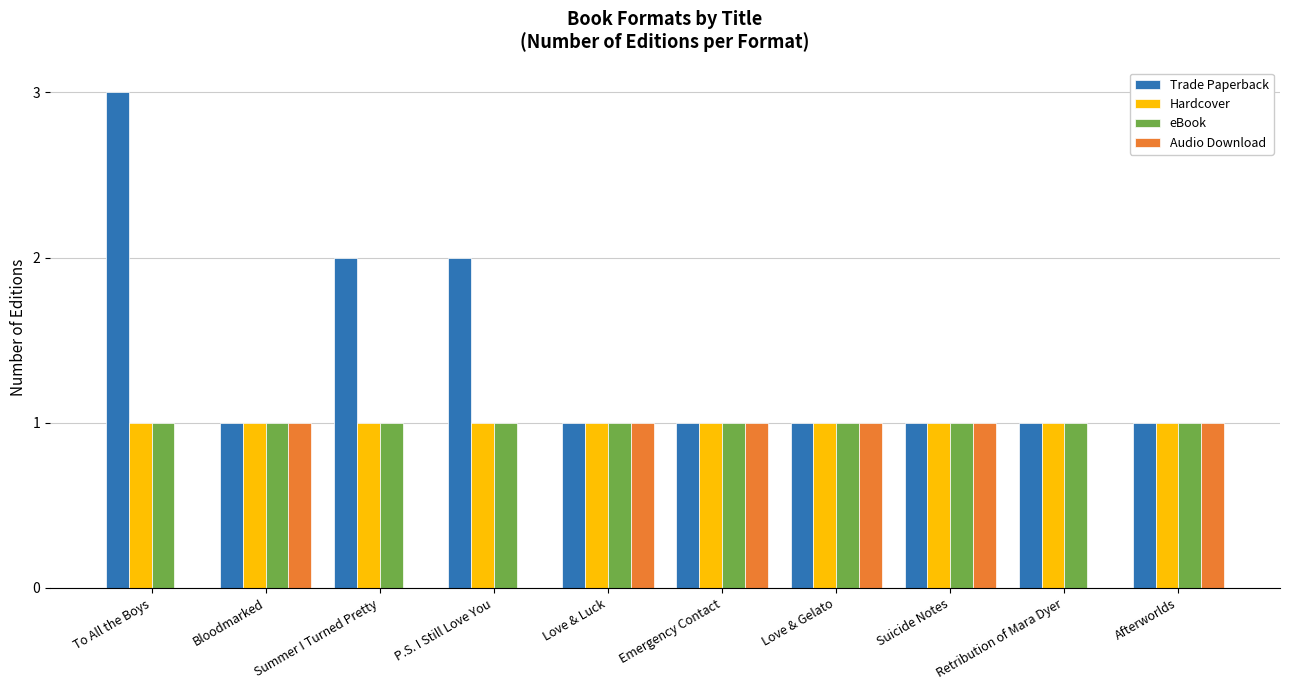

Reading right to left, transcribe all the data shown in this chart.

Trade Paperback: 1	1	1	1	1	1	2	2	1	3
Hardcover: 1	1	1	1	1	1	1	1	1	1
eBook: 1	1	1	1	1	1	1	1	1	1
Audio Download: 1	0	1	1	1	1	0	0	1	0